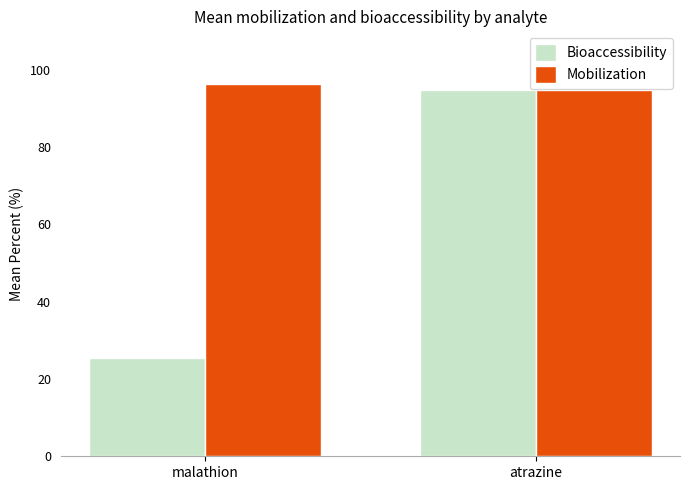

Rank the series by their average value, from lowest to highest.

Bioaccessibility, Mobilization